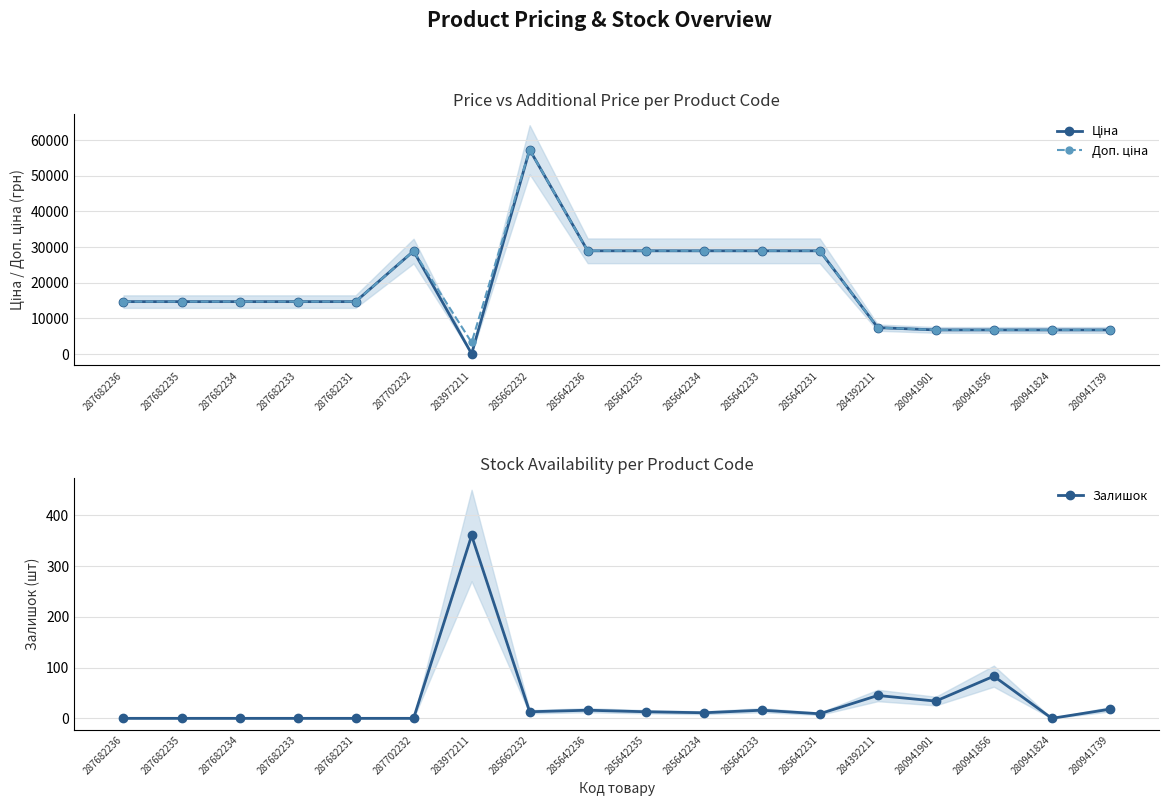

List the series in order of their peak value, lowest first.

Залишок, Ціна, Доп. ціна